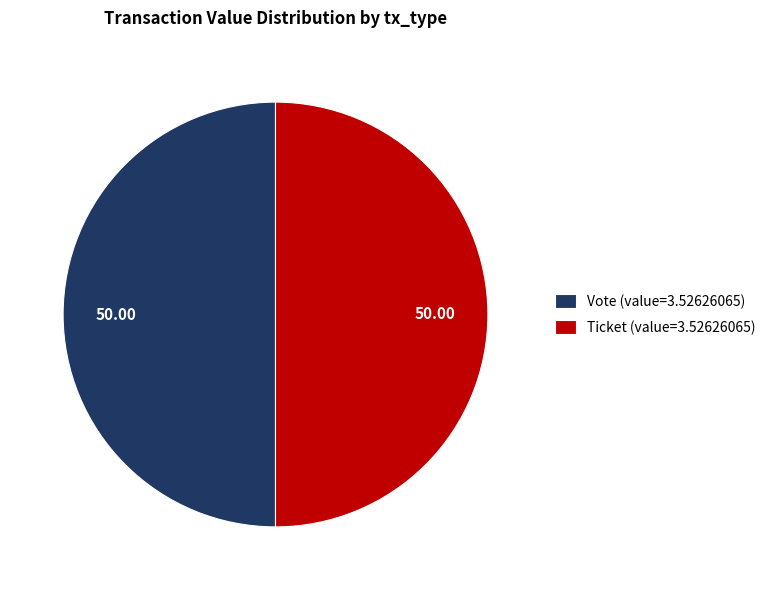

Count the number of slices in the pie.

2